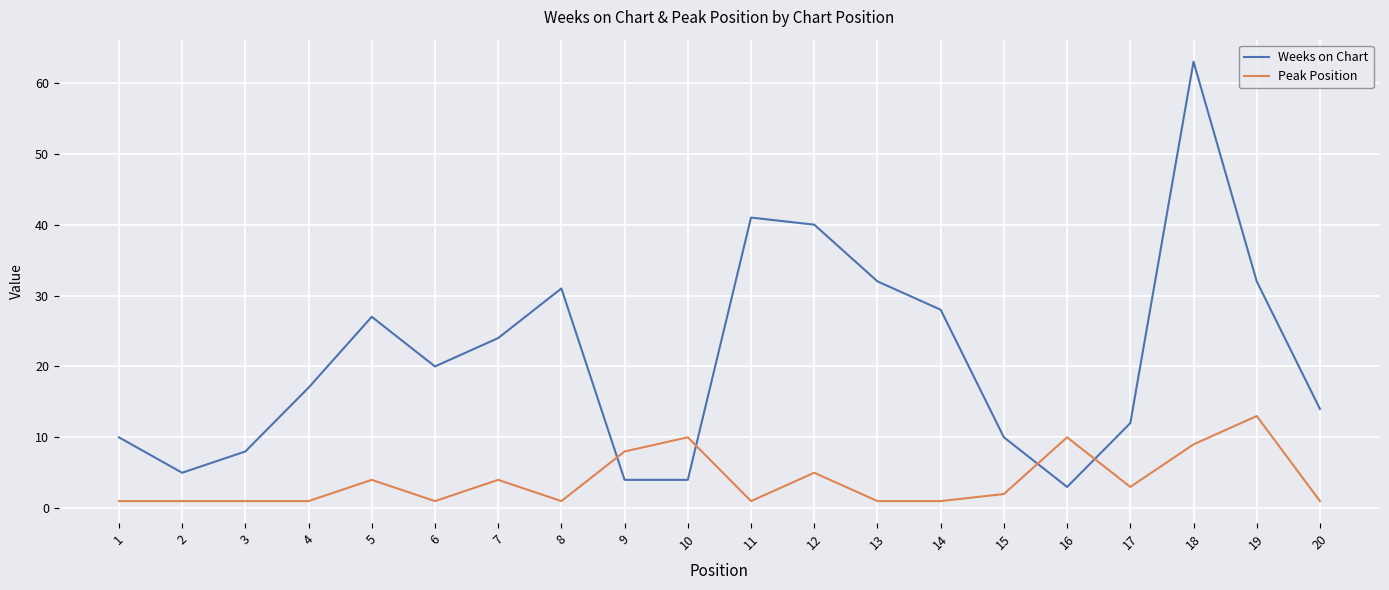

The value of Weeks on Chart at 7 is 16. True or false?

False